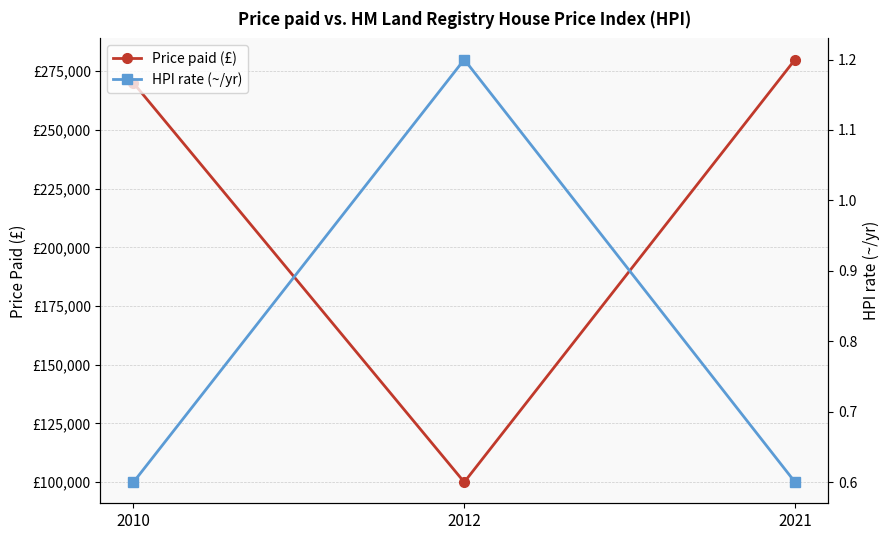

Which category has the highest value in the Price paid (£) series?

2021